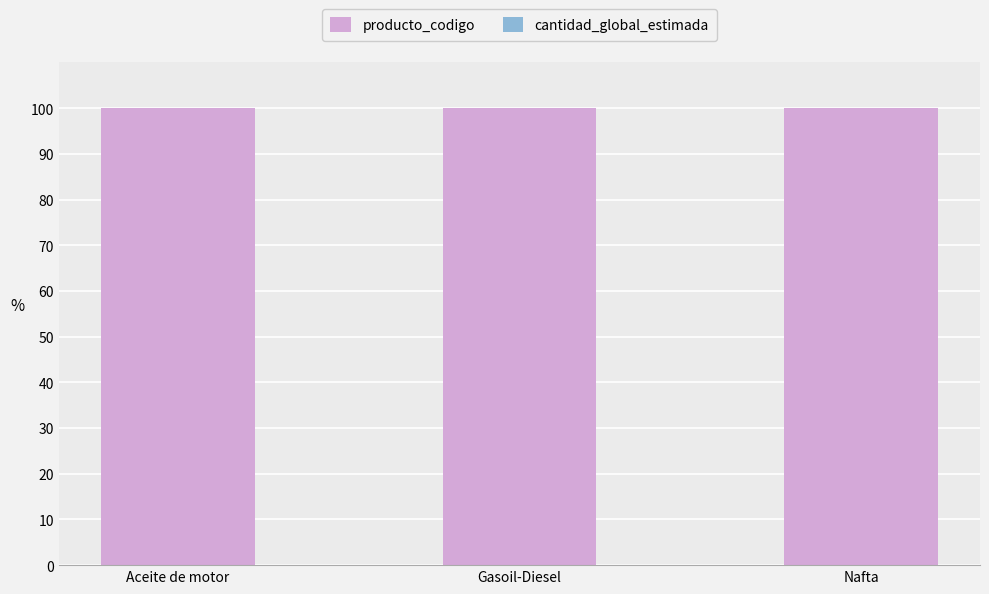

The producto_codigo series shows 100.0 at Gasoil-Diesel. True or false?

True